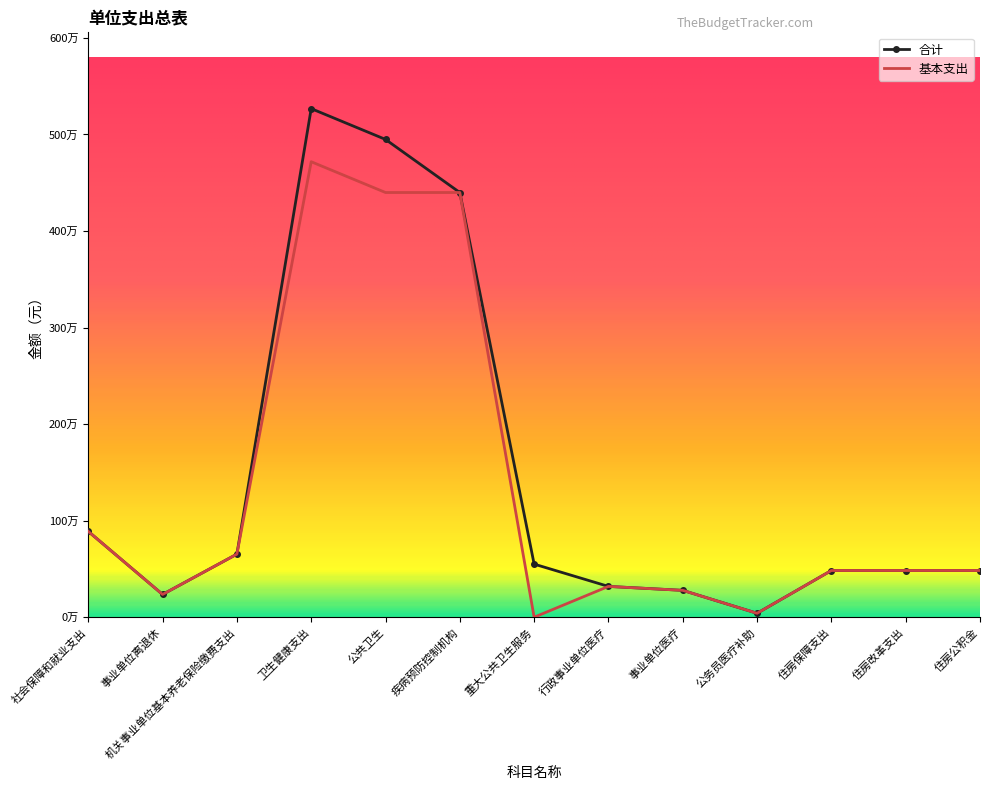

What are all the series names shown in the legend?

合计, 基本支出